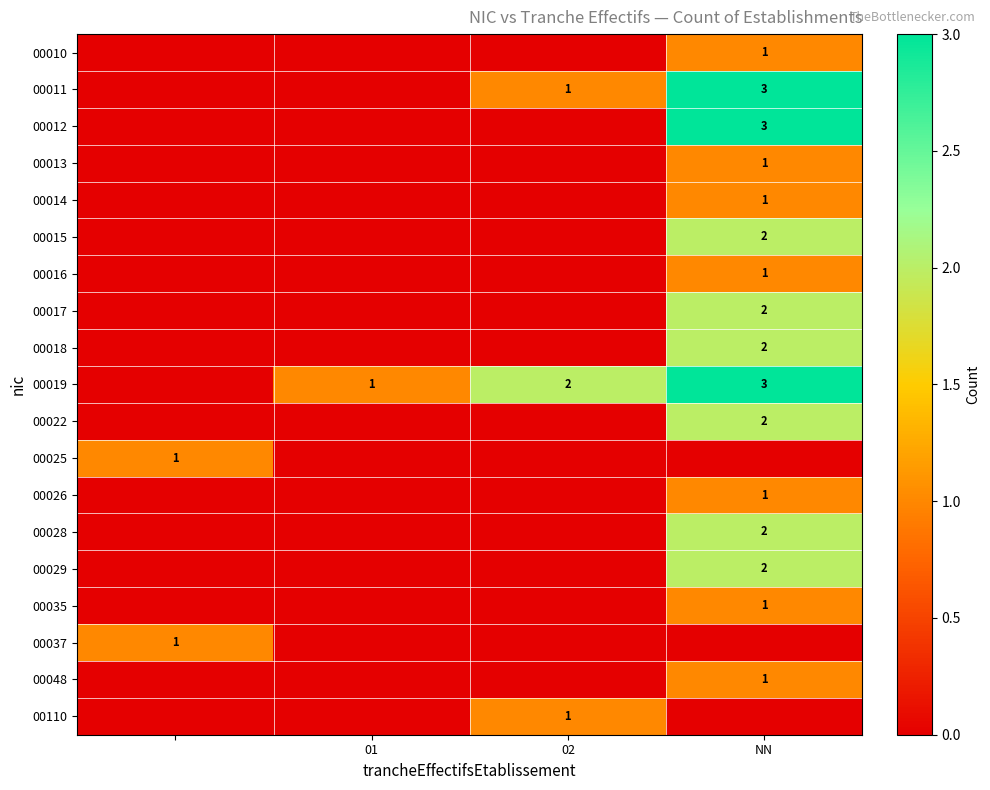

Is it true that 00019 equals 1 at 02?

False